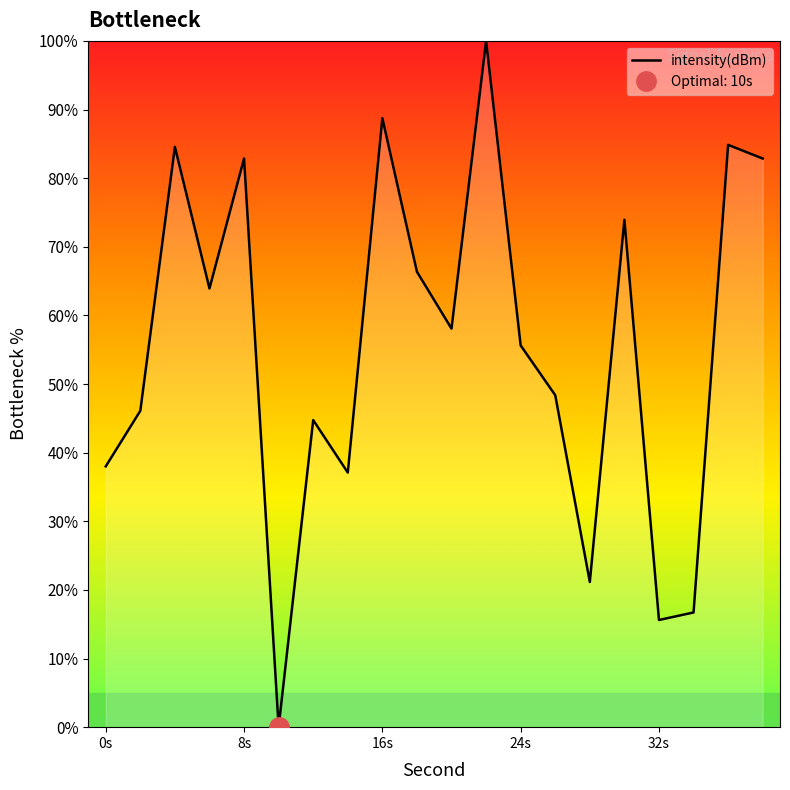

True or false: there are more than 0 points higher than both neighbors.

True